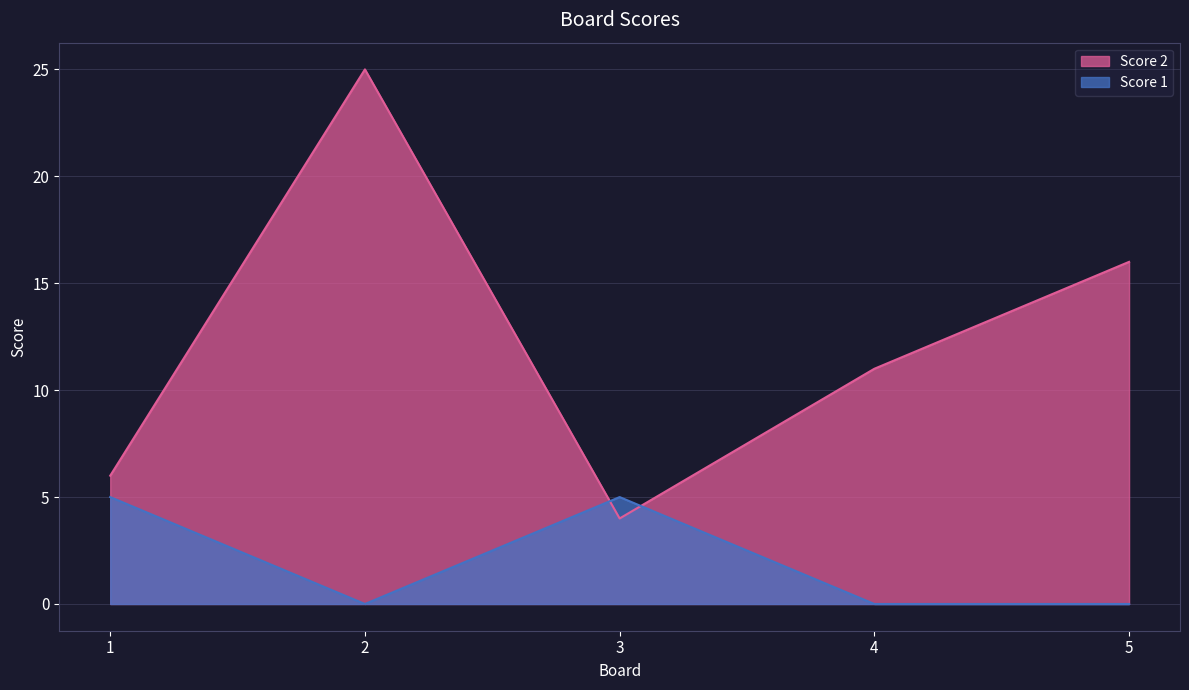

At which label does Score 2 reach its peak?

2